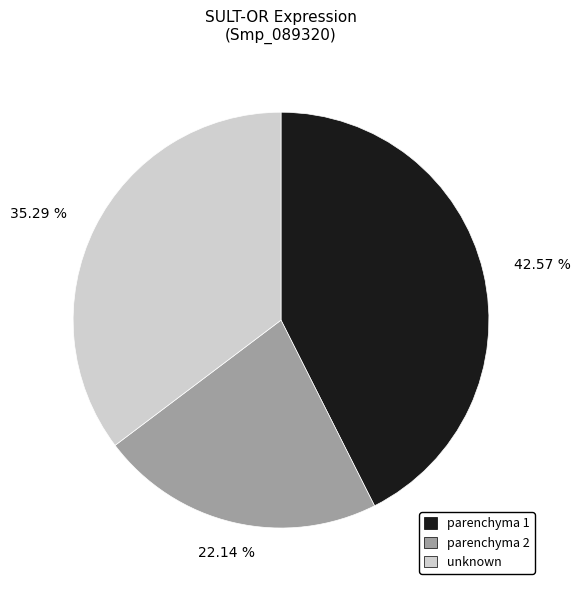

What portion of the pie excludes parenchyma 1?

57.4%